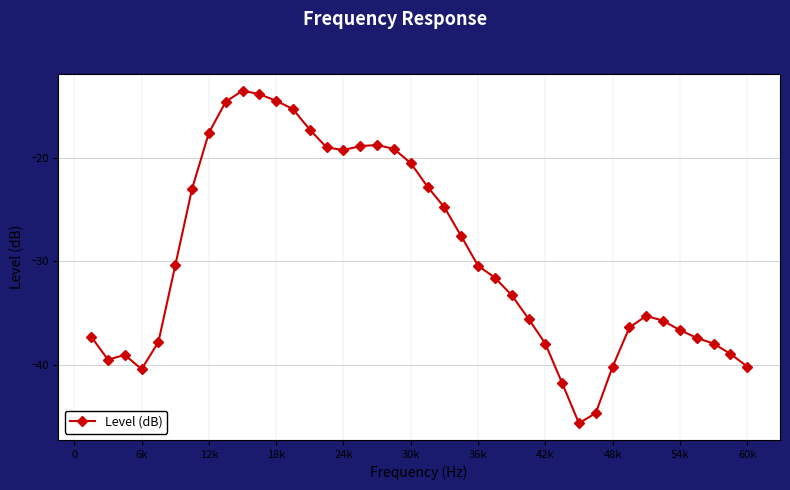

What is the greatest value displayed?

-13.5